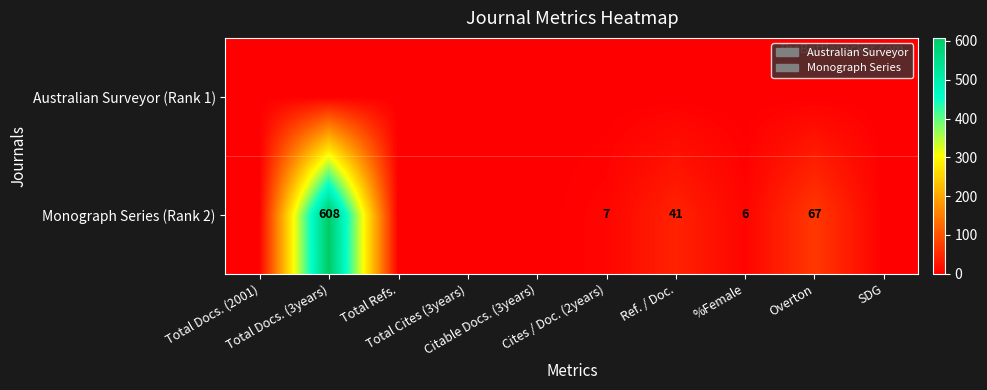

The Monograph Series (Rank 2) series shows 61 at Ref. / Doc.. True or false?

False